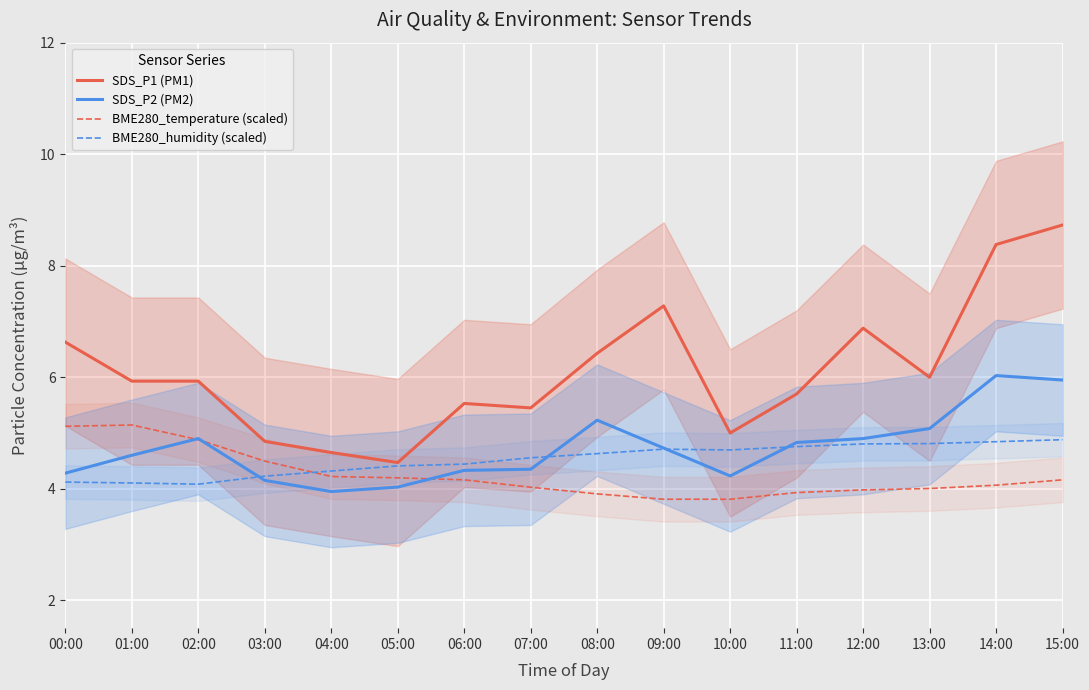

True or false: SDS_P1 (PM1) and SDS_P2 (PM2) intersect in this chart.

False